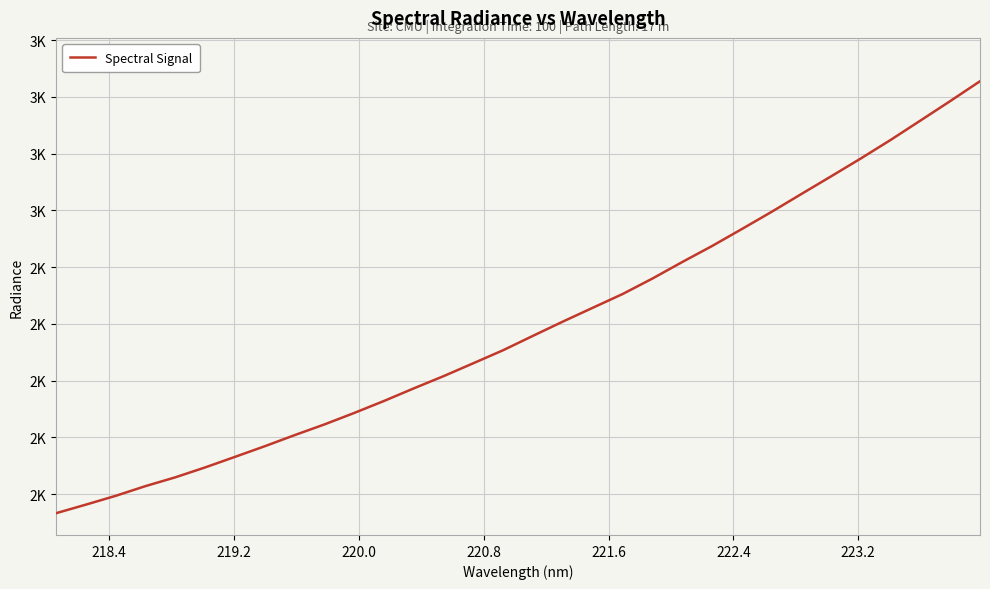

What is the average value?

2189.7